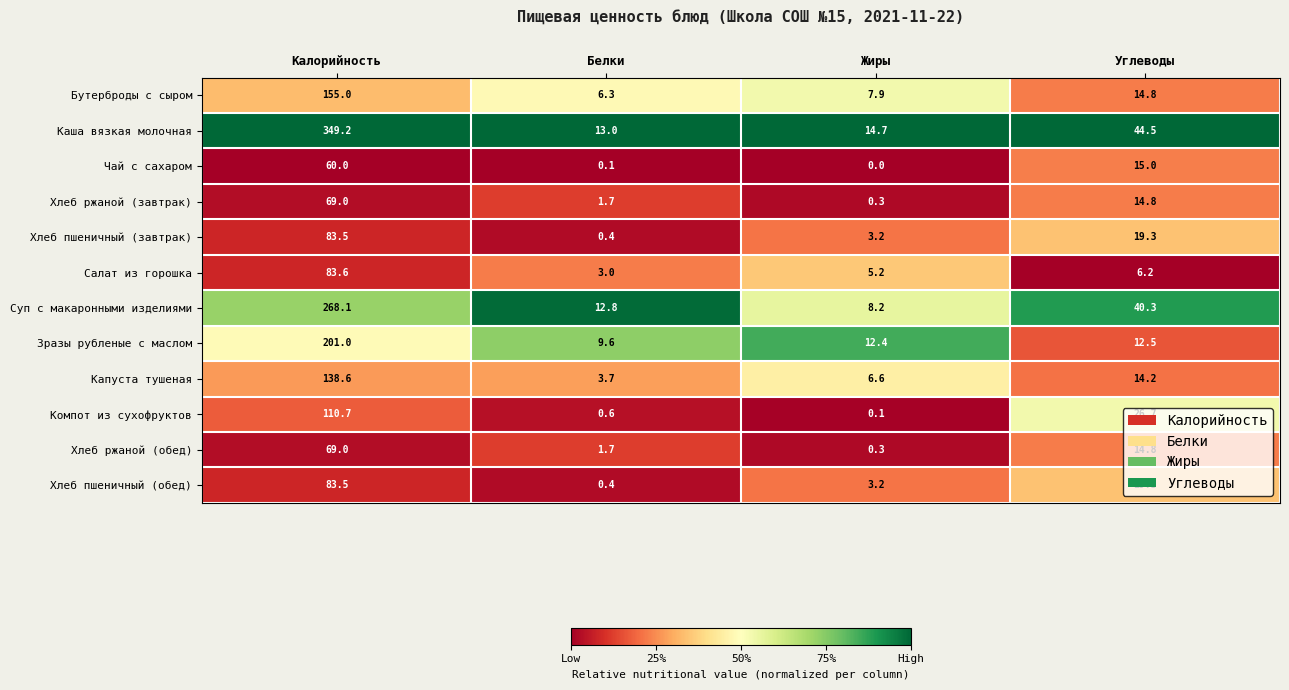

List the labels in order of Хлеб пшеничный (завтрак) value, largest first.

Калорийность, Углеводы, Жиры, Белки